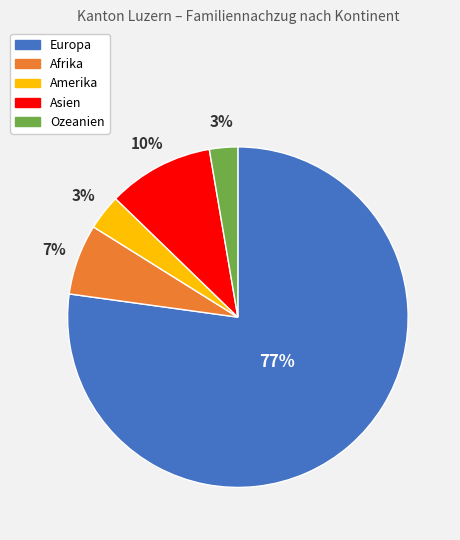

Does Ozeanien account for over 50% of the chart?

No